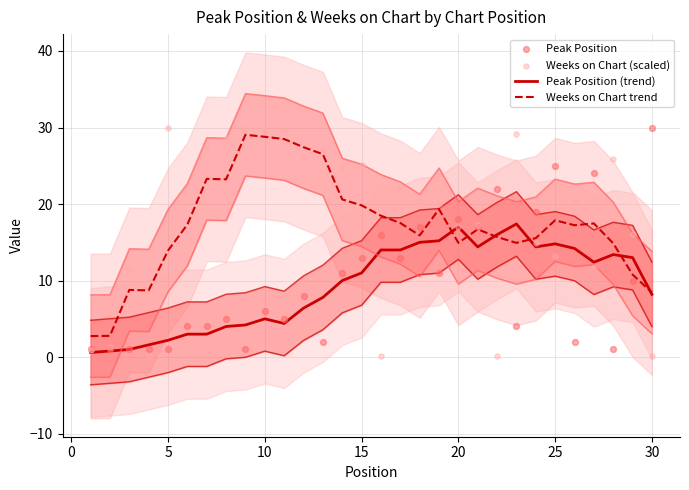

Which series has the largest total across all categories?

Weeks on Chart (scaled)